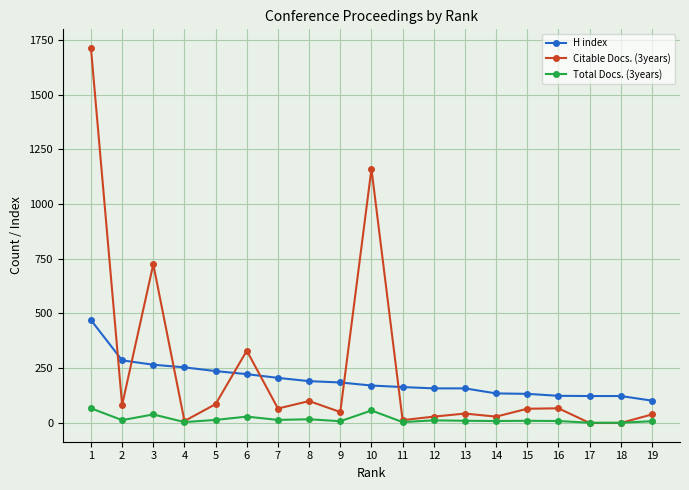

How many data points in Total Docs. (3years) are less than 10?

8